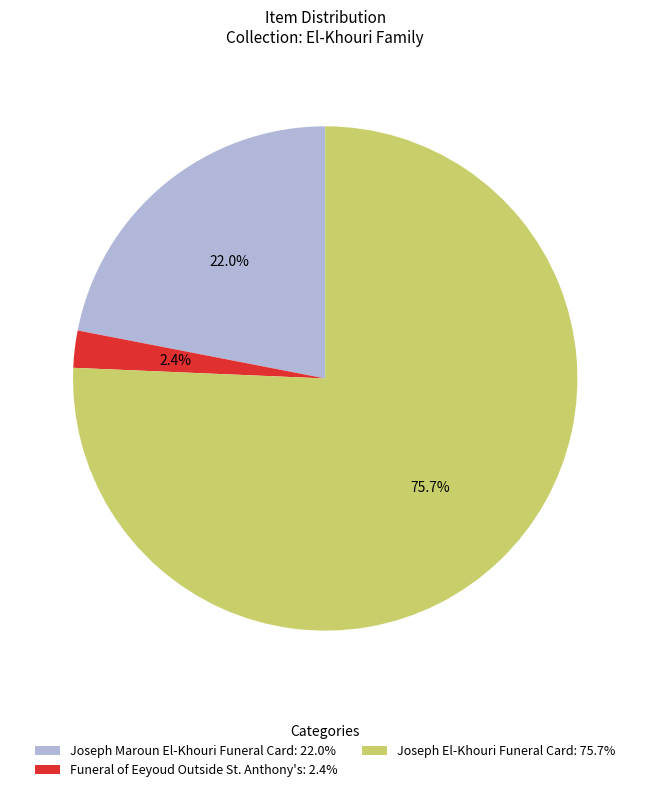

Rank the categories by value from highest to lowest.

Joseph El-Khouri Funeral Card, Joseph Maroun El-Khouri Funeral Card, Funeral of Eeyoud Outside St. Anthony's